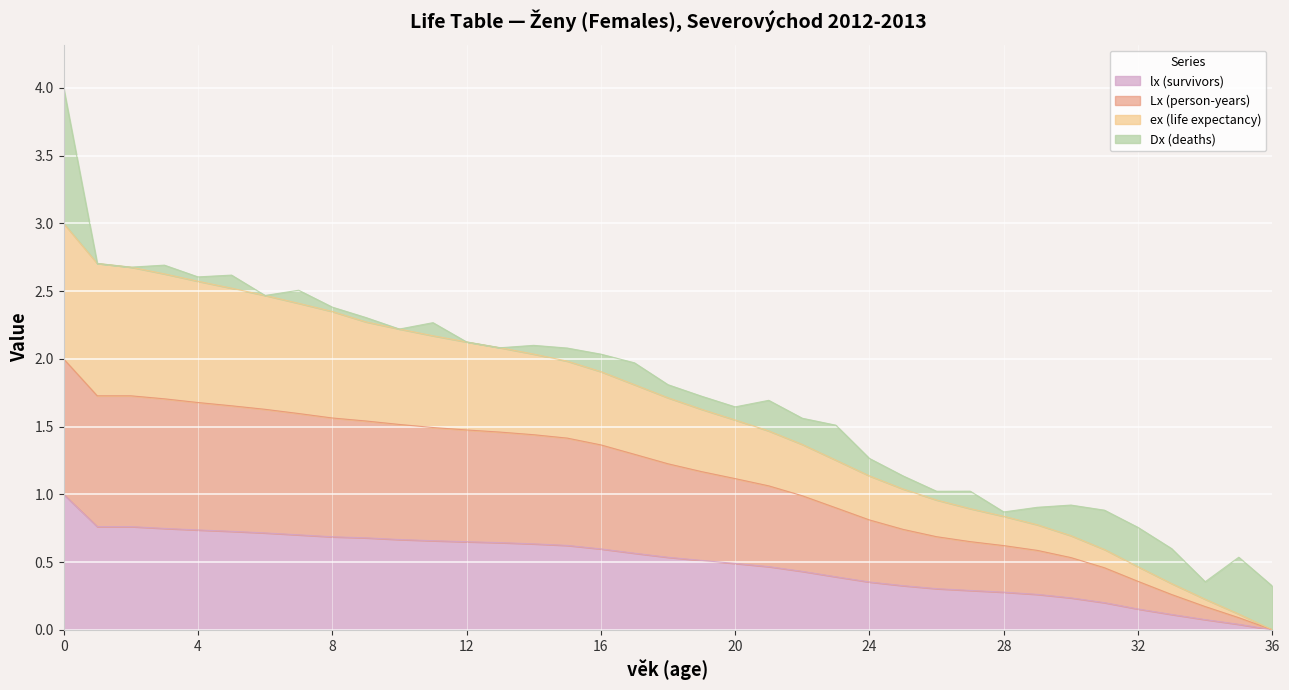

What is the difference between the lx (survivors) values at 23 and 33?

0.3